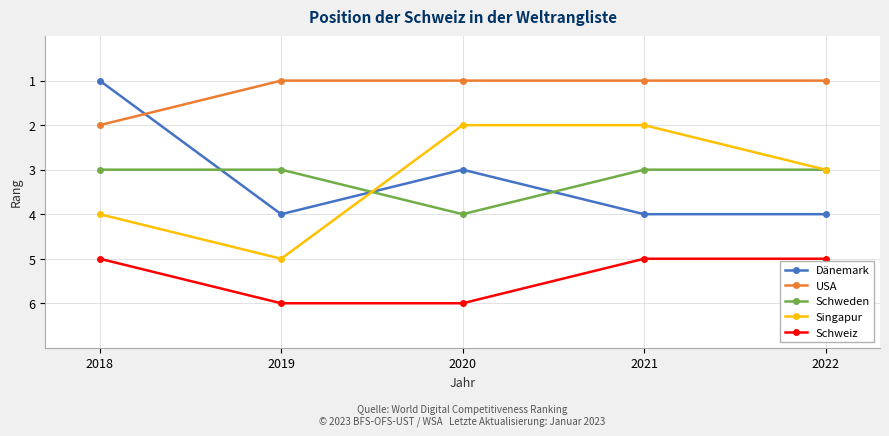

Is it true that Schweden equals 4 at 2019?

False